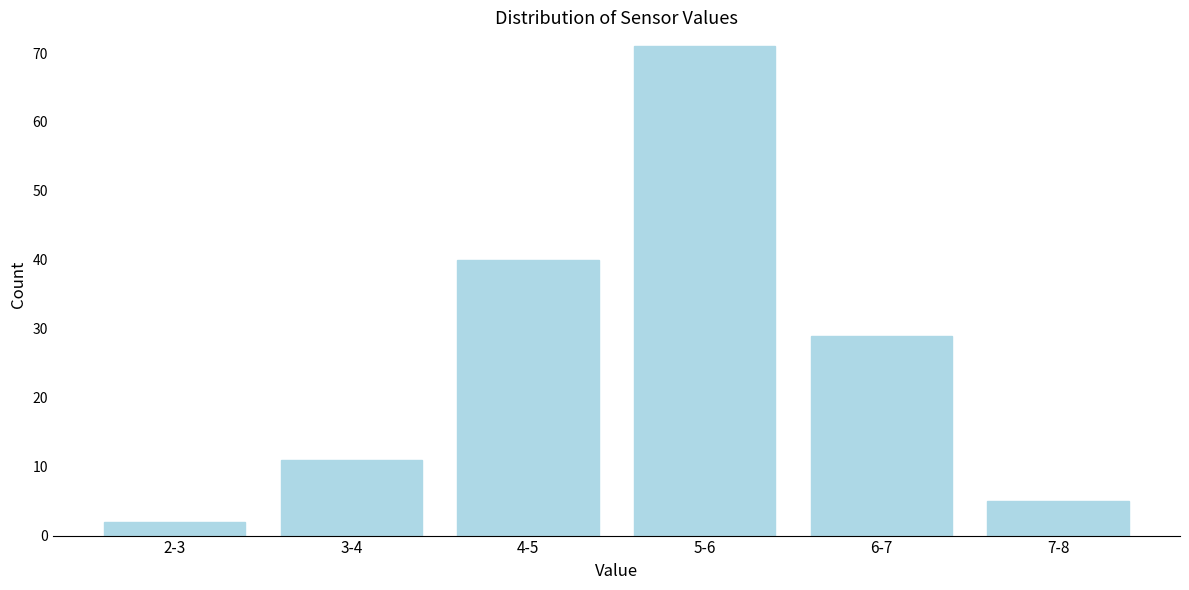

Reading left to right, transcribe all the data shown in this chart.

2-3=2	3-4=11	4-5=40	5-6=71	6-7=29	7-8=5